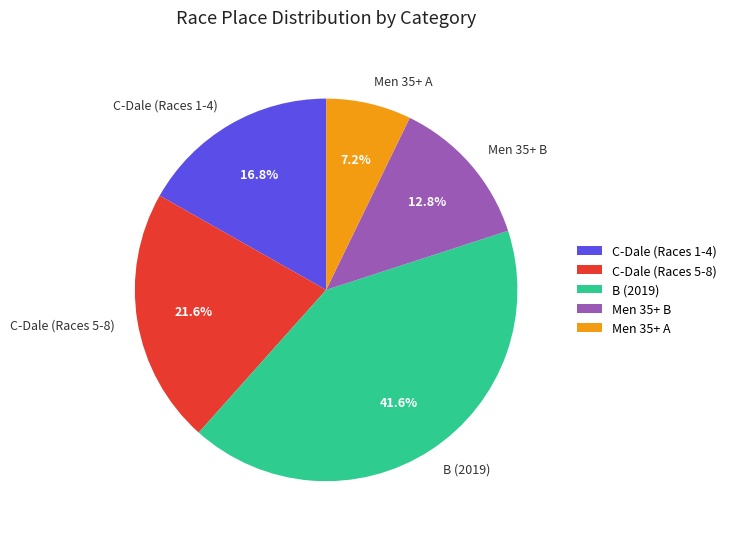

What percentage do Men 35+ B and B (2019) together represent?

54.4%